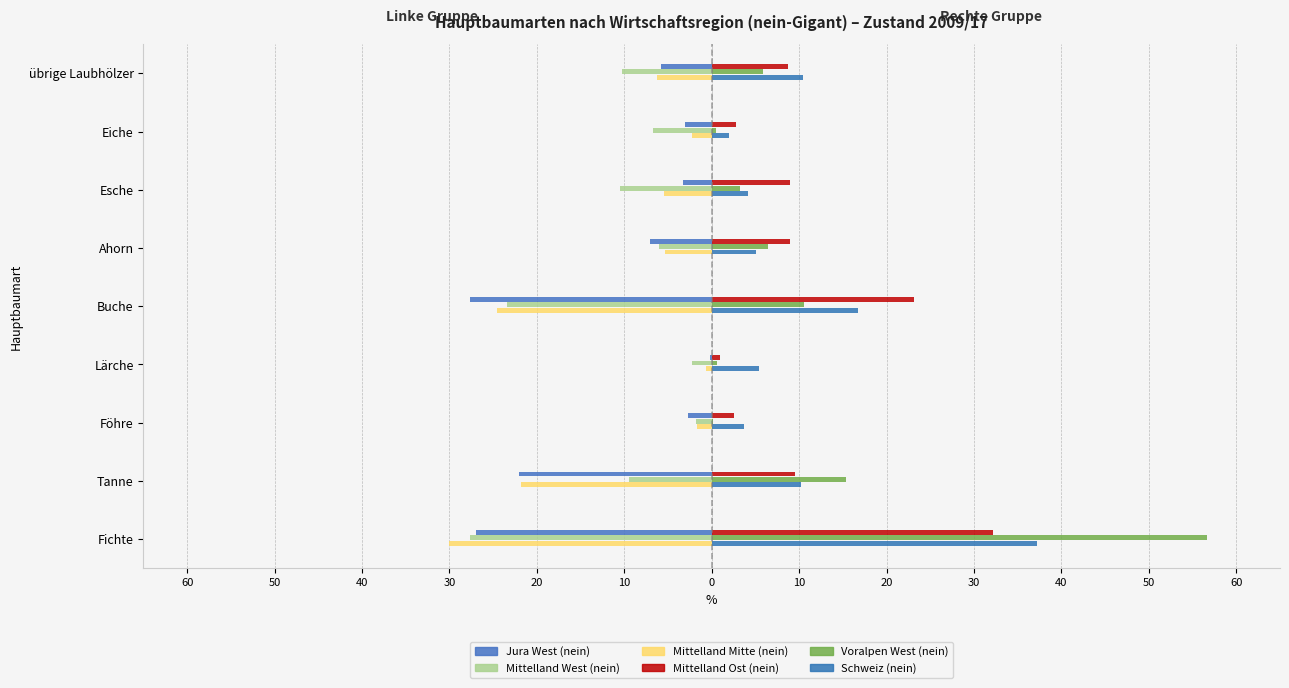

What is the average value of the Mittelland Ost (nein) series?

10.9